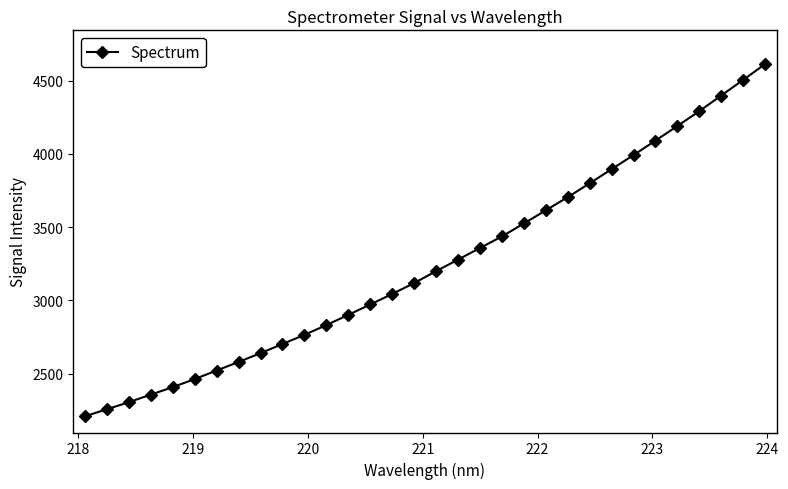

What is the value of the 28th point from the left?

4190.4